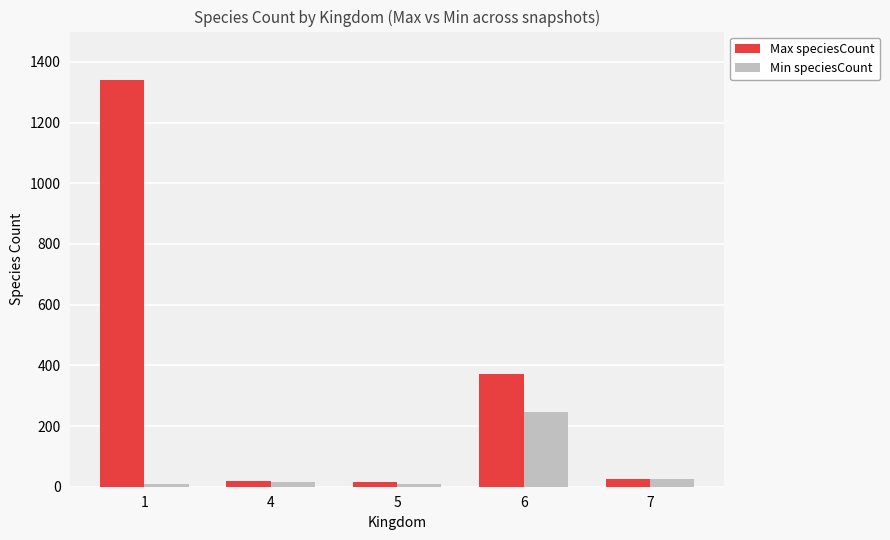

Which series has the widest spread of values?

Max speciesCount